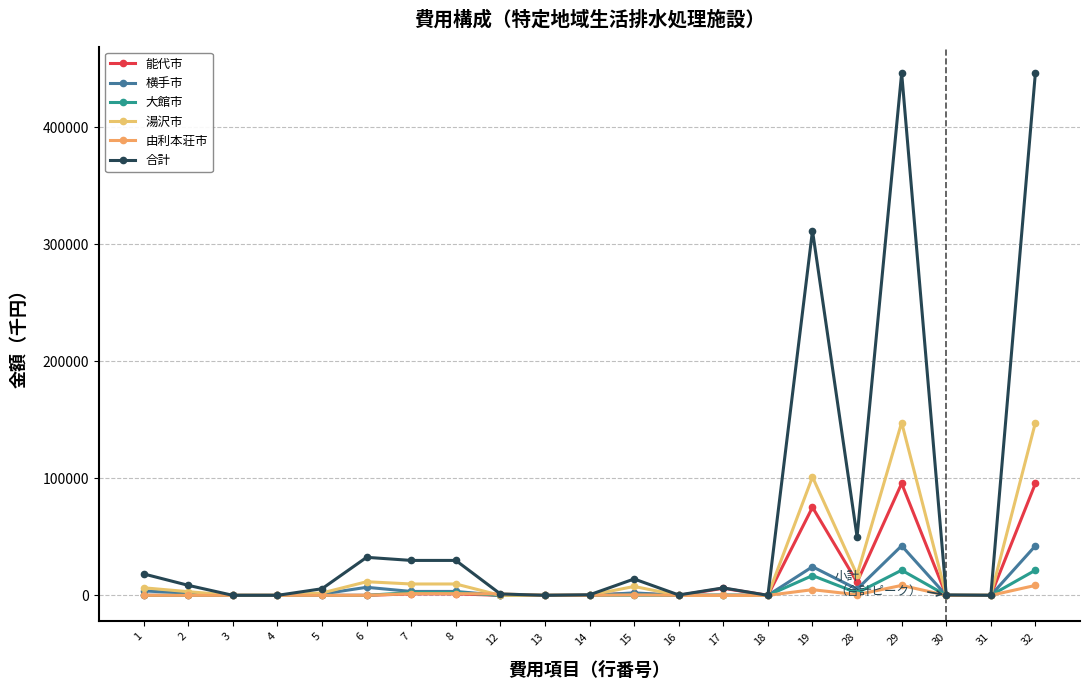

The value of 大館市 at 31 is 0. True or false?

True